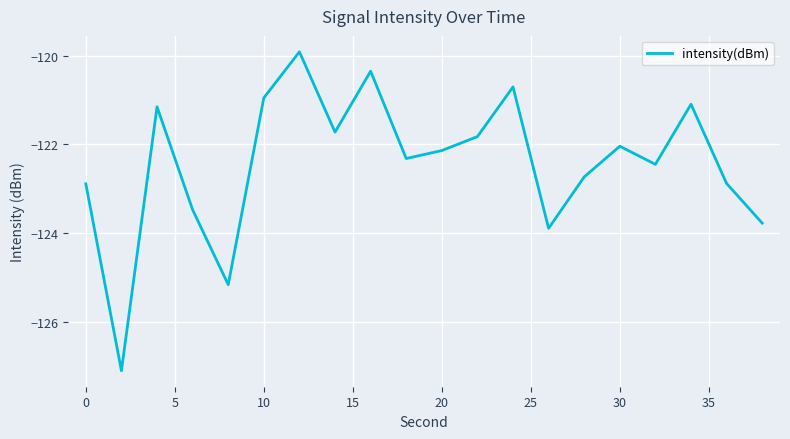

What is the maximum value shown in the chart?

-119.9